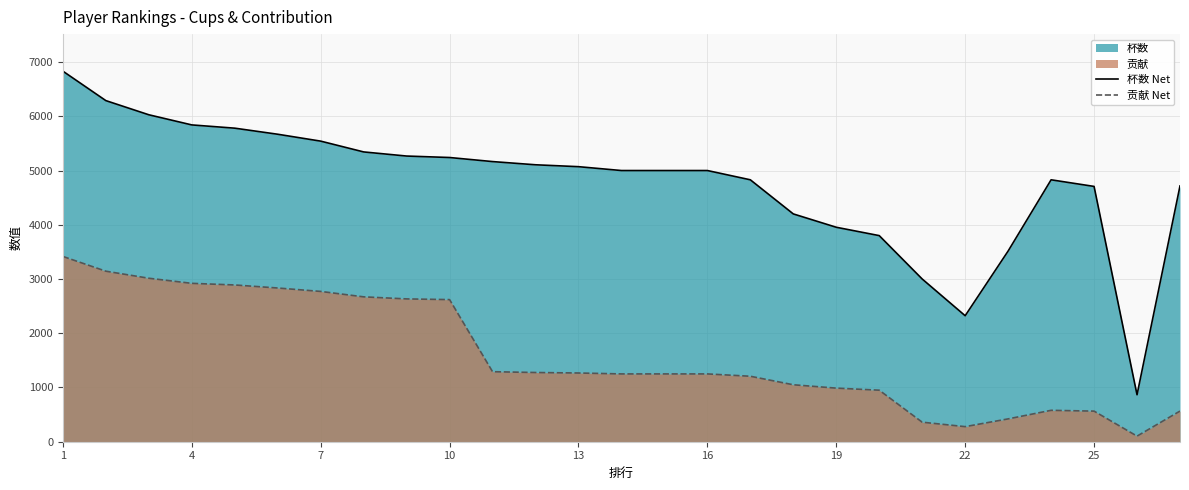

What is the difference between the highest and lowest values at 24?

4143